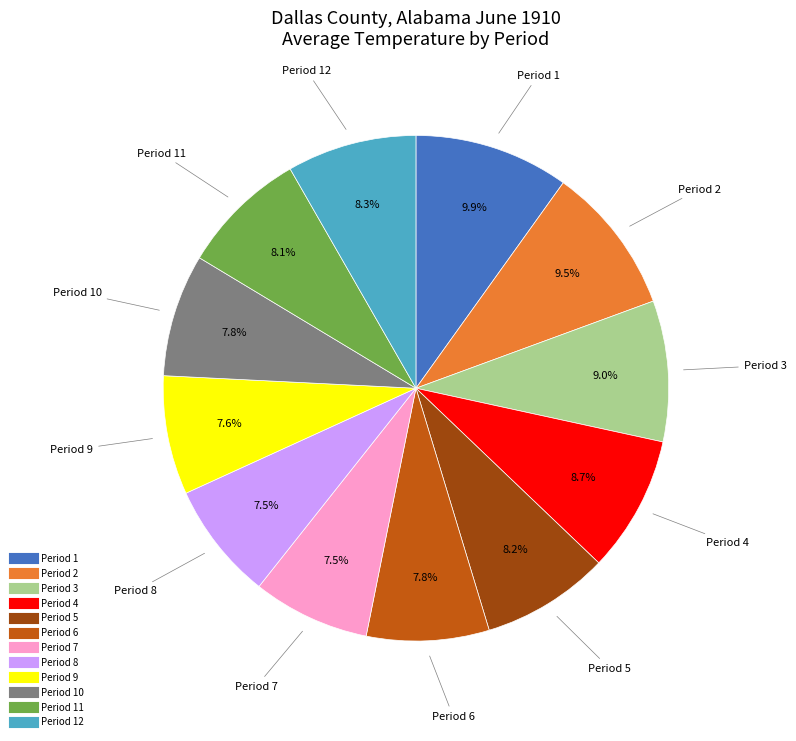

Does any single category account for the majority?

No